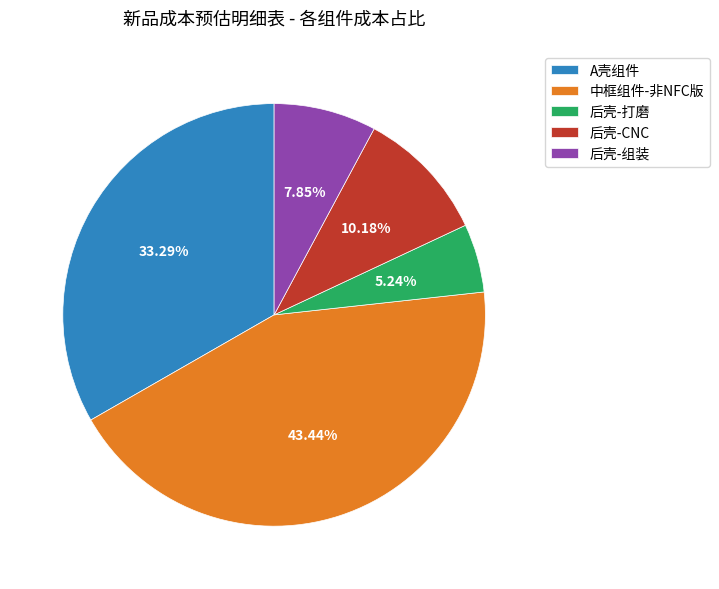

Combined, what portion of the pie is 后壳-CNC and 后壳-打磨?

15.4%